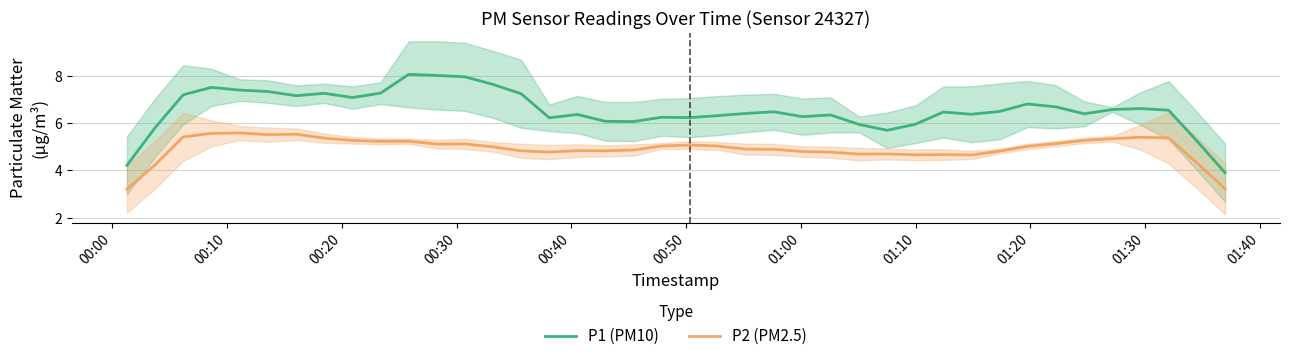

What is the value of the P2 (PM2.5) point at the 28th from the left?

4.7